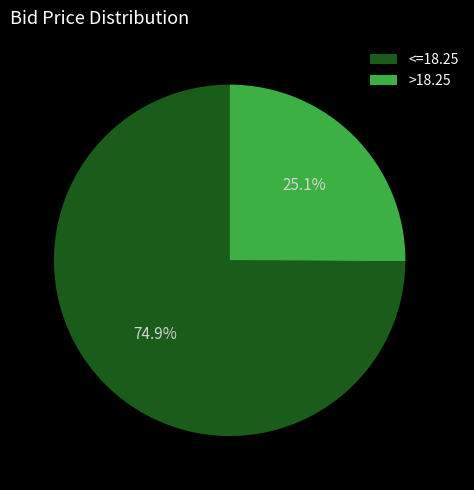

Does >18.25 account for over 50% of the chart?

No